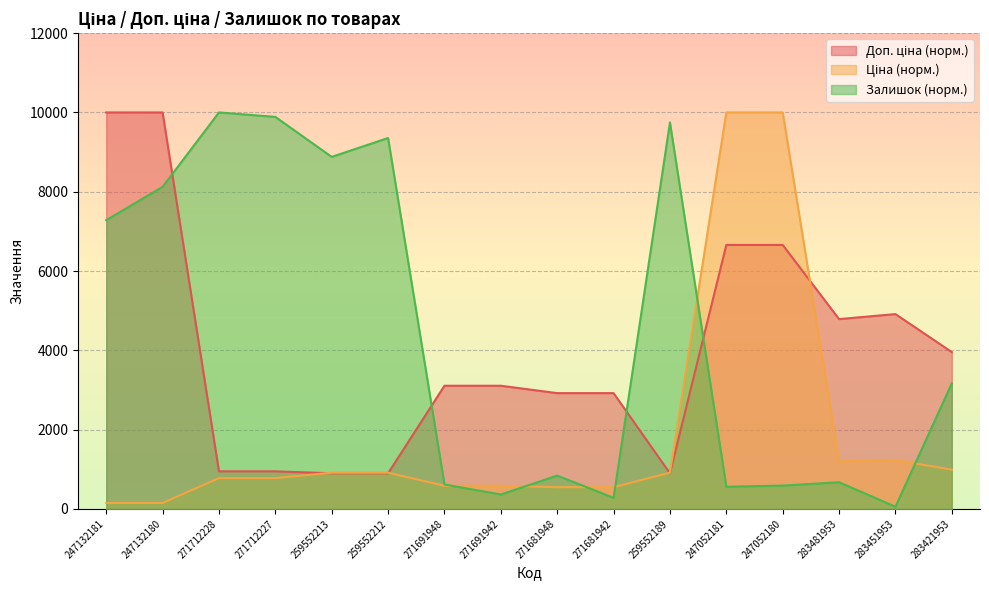

True or false: Доп. ціна has a value of 17659.2 at 247132181.

False